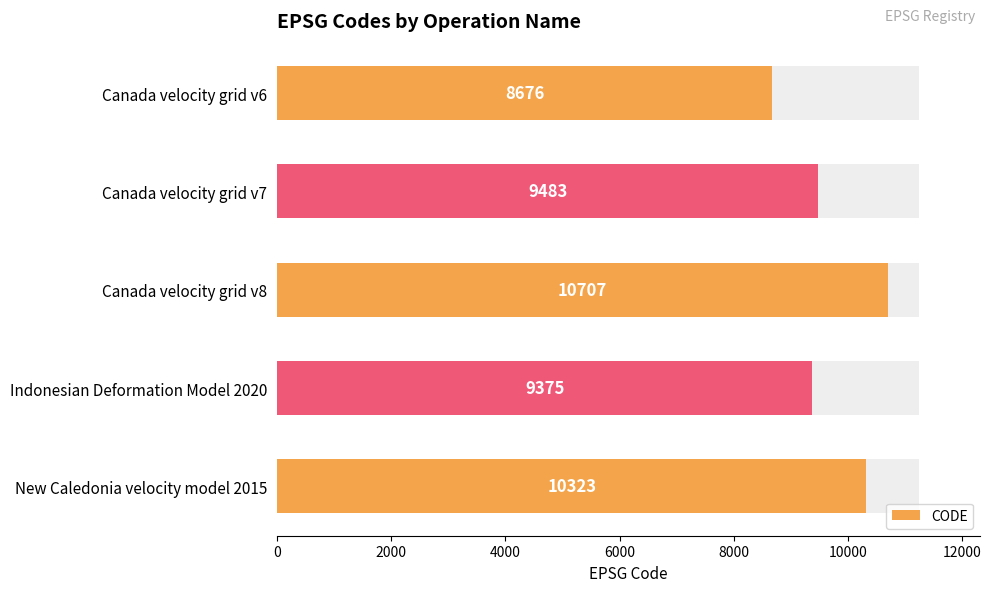

The chart shows a value of 14013 at 0. True or false?

False